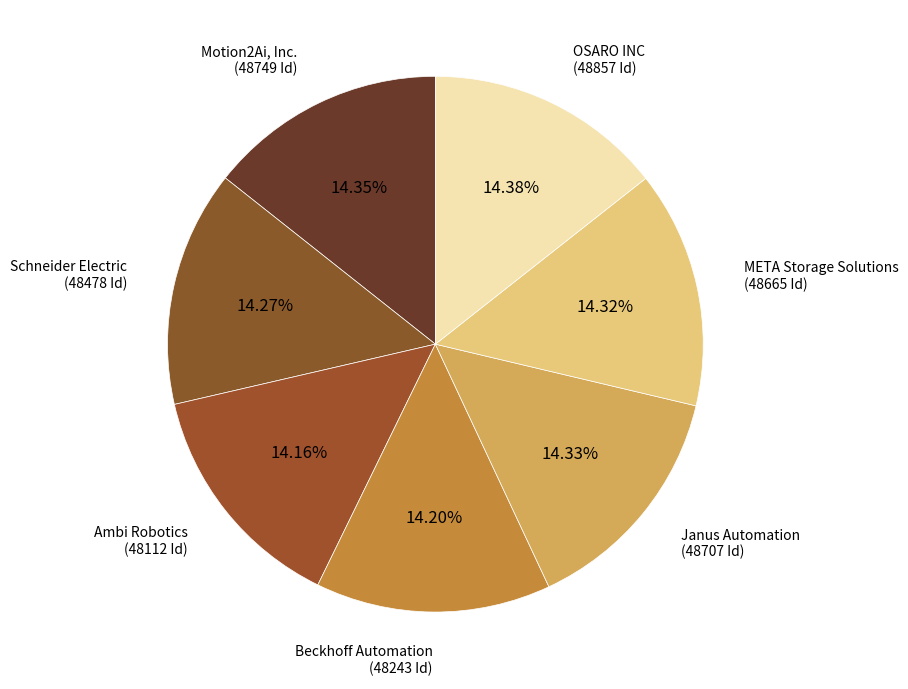

How many segments does this pie chart have?

7